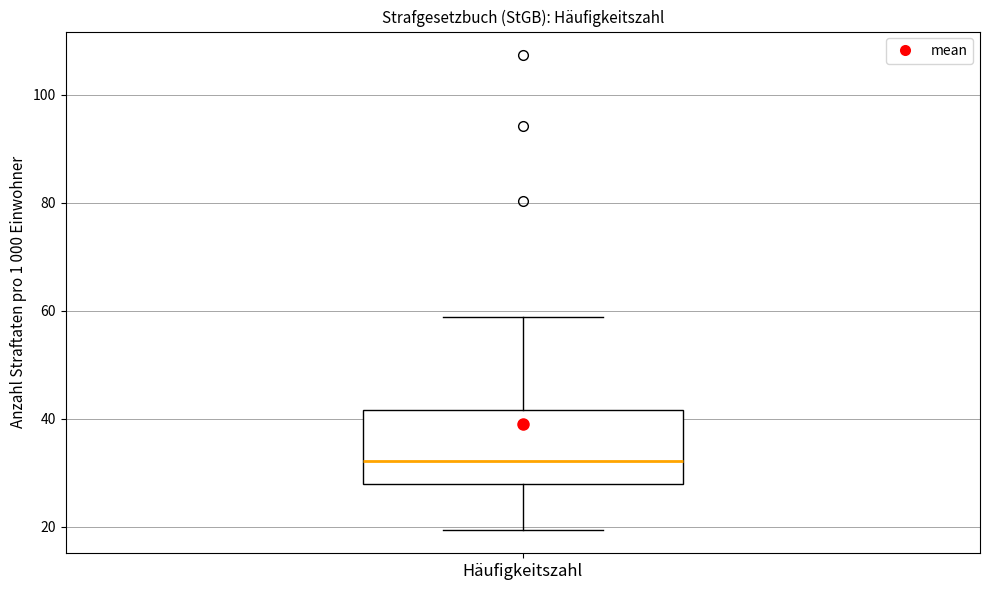

Where does the upper whisker of the box for Häufigkeitszahl end on the y-axis? The values are not printed on the chart, so give them approximately, as read against the axis.

58